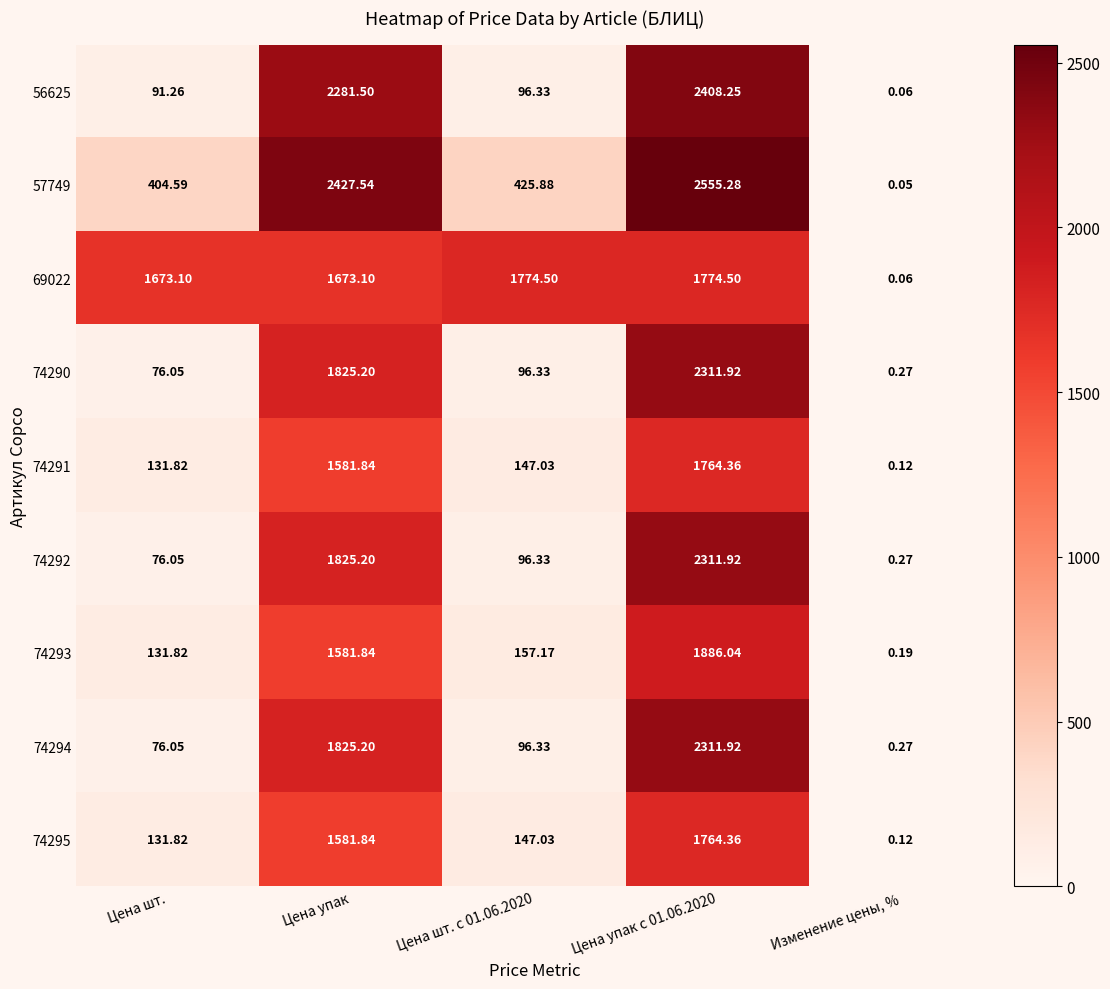

At which label does 57749 first exceed 425?

Цена упак